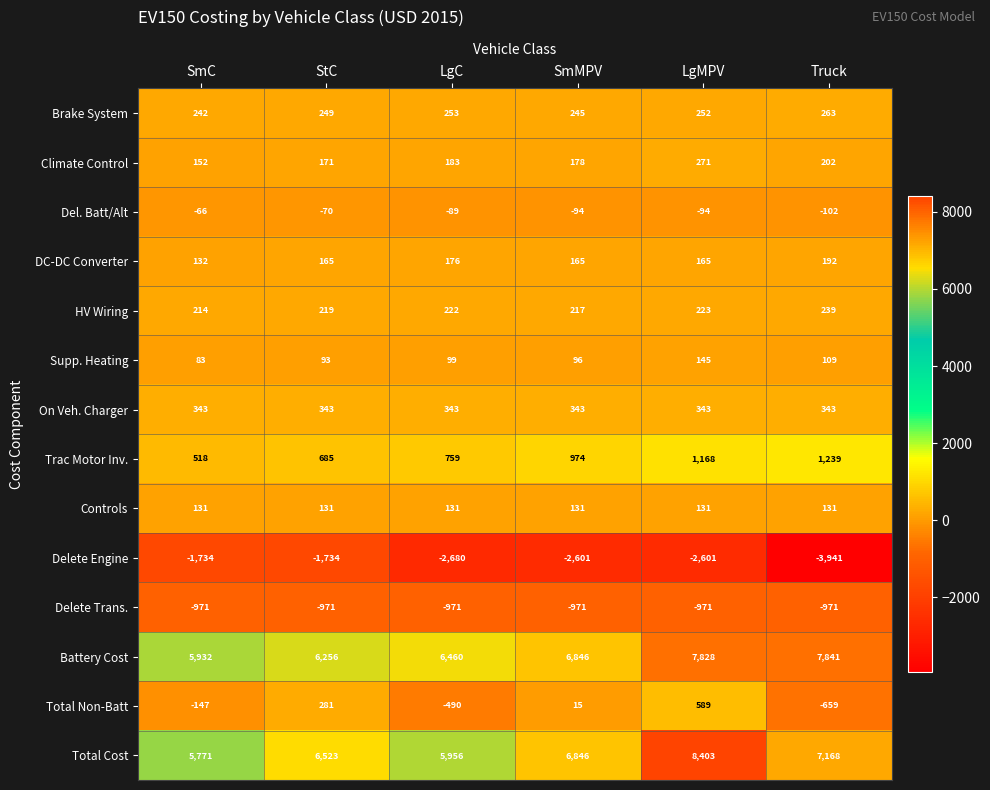

Which series has the widest spread of values?

Total Cost